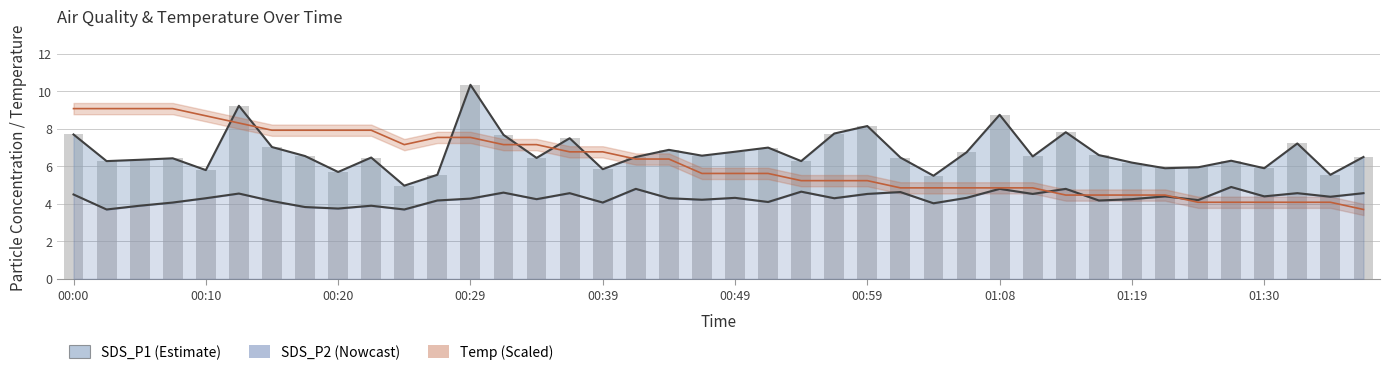

Approximately how many times larger is the value at 31 compared to 10?

1.3